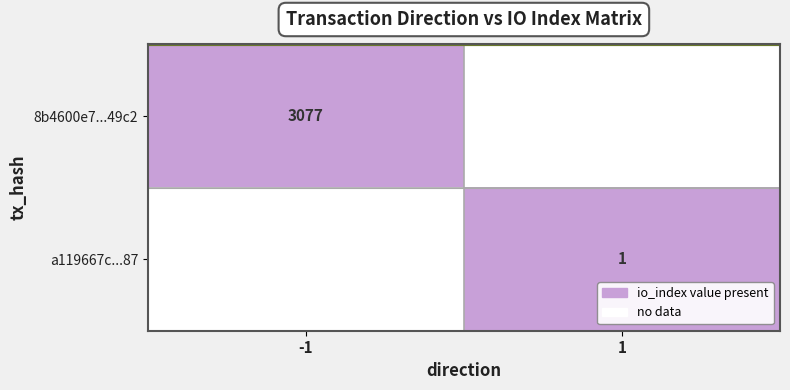

Is the value of 8b4600e7...49c2 at -1 greater than the value of a119667c...87 at 1?

Yes